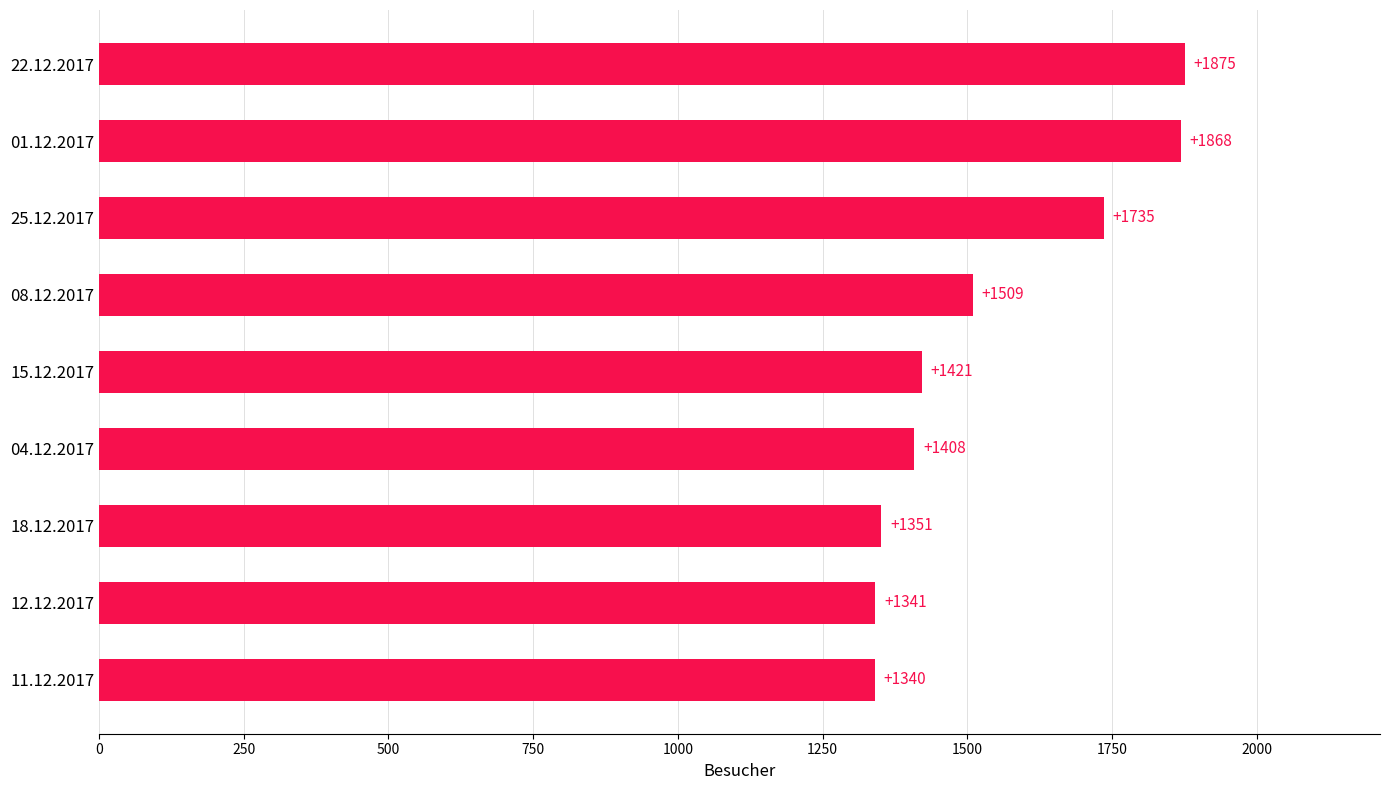

Where is the data nearest to the value 1607?

08.12.2017